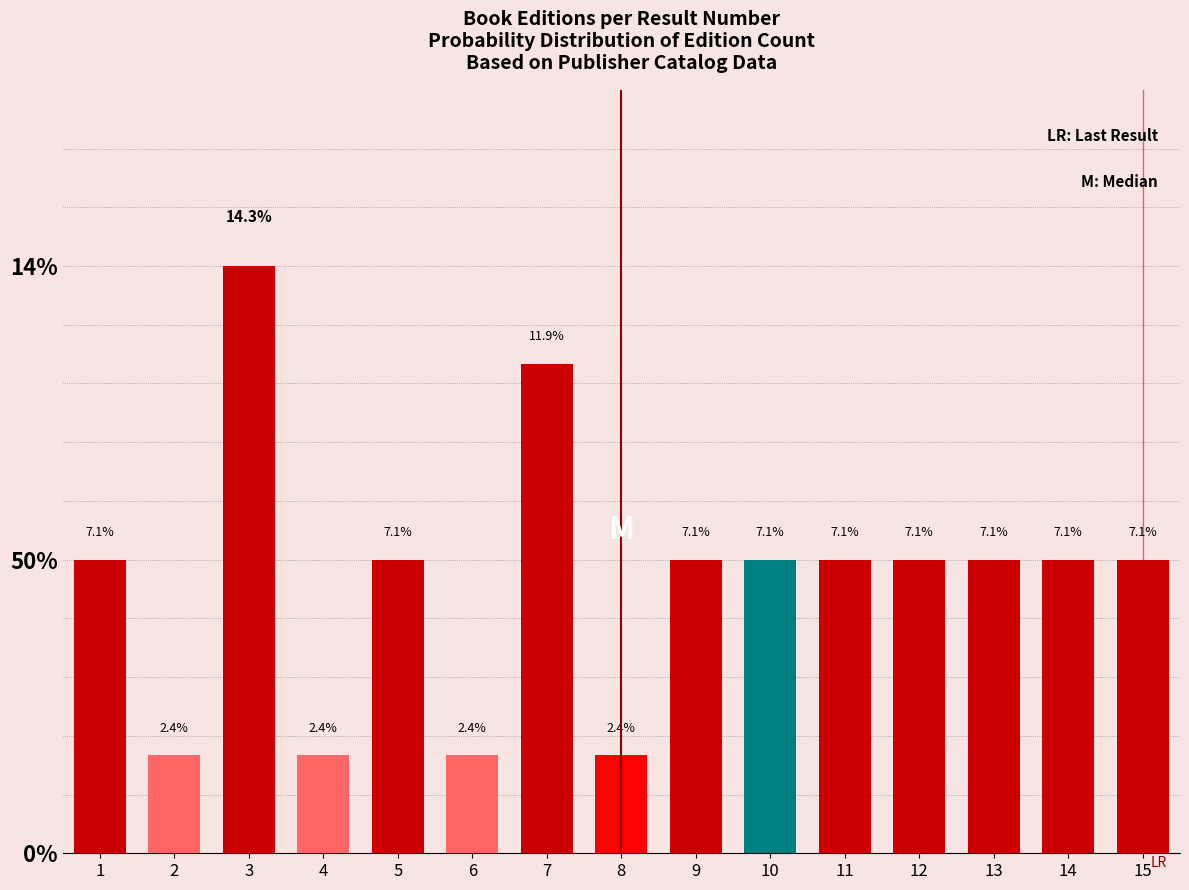

Are the bars horizontal?

No